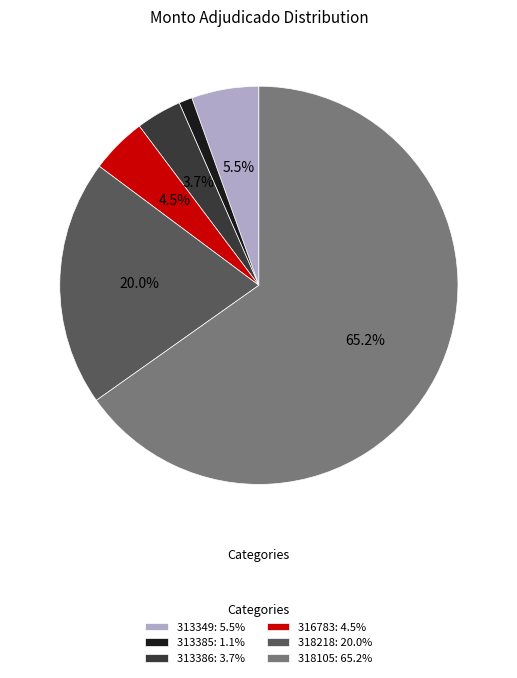

Combined, what portion of the pie is 318218: 20.0% and 313386: 3.7%?

23.7%